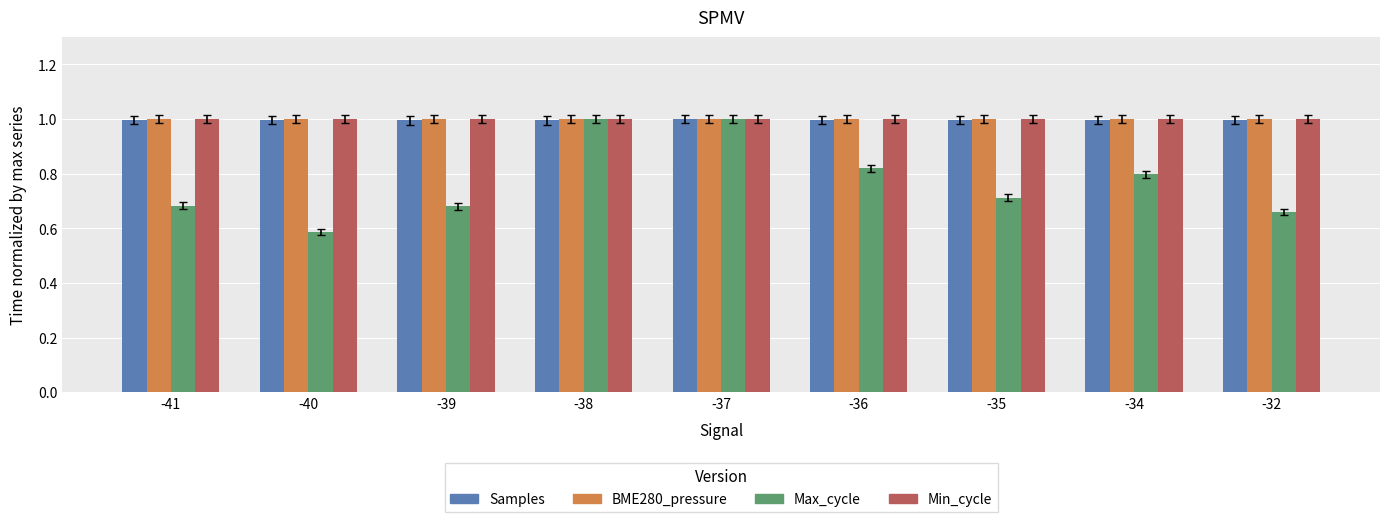

At how many categories does at least one series exceed 0?

9